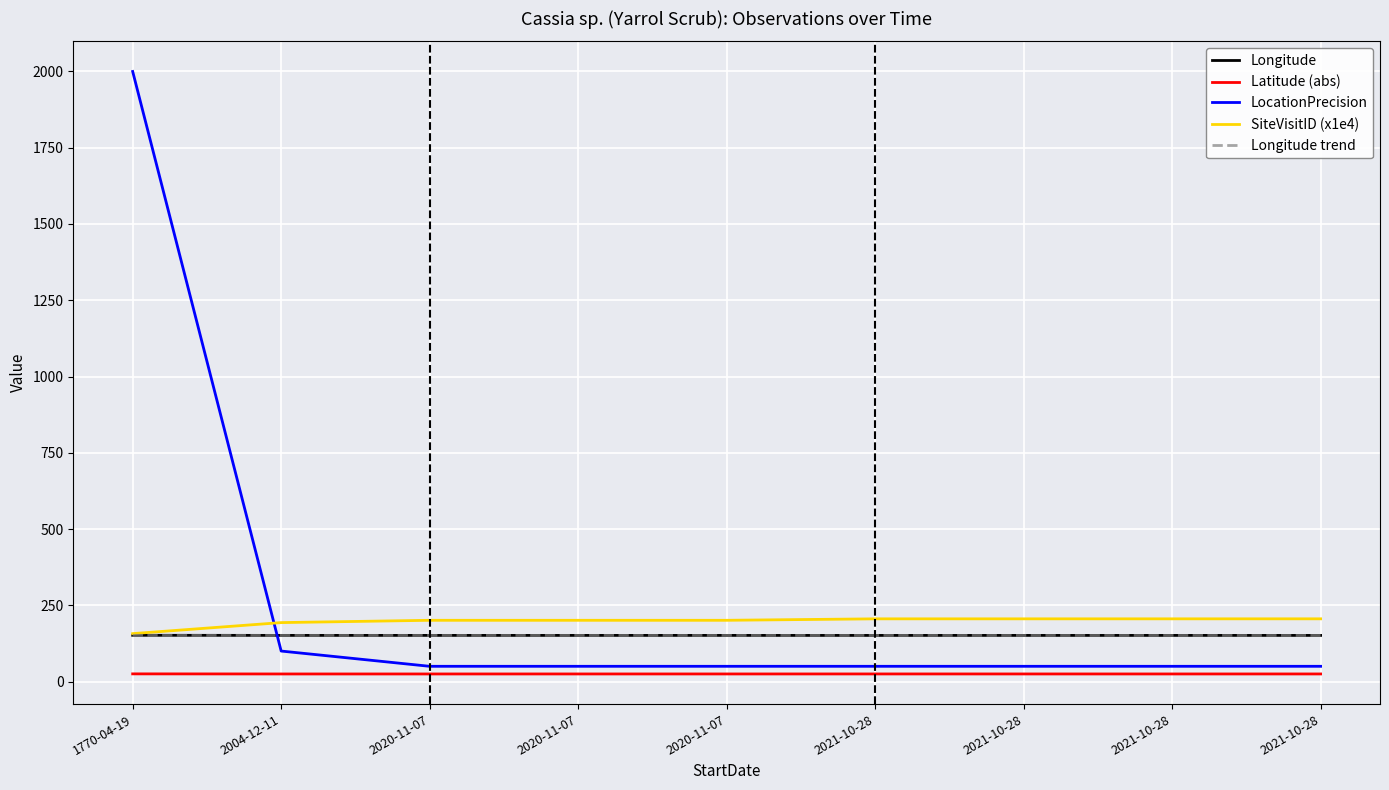

Is it true that LocationPrecision equals 10.1 at 2021-10-28?

False